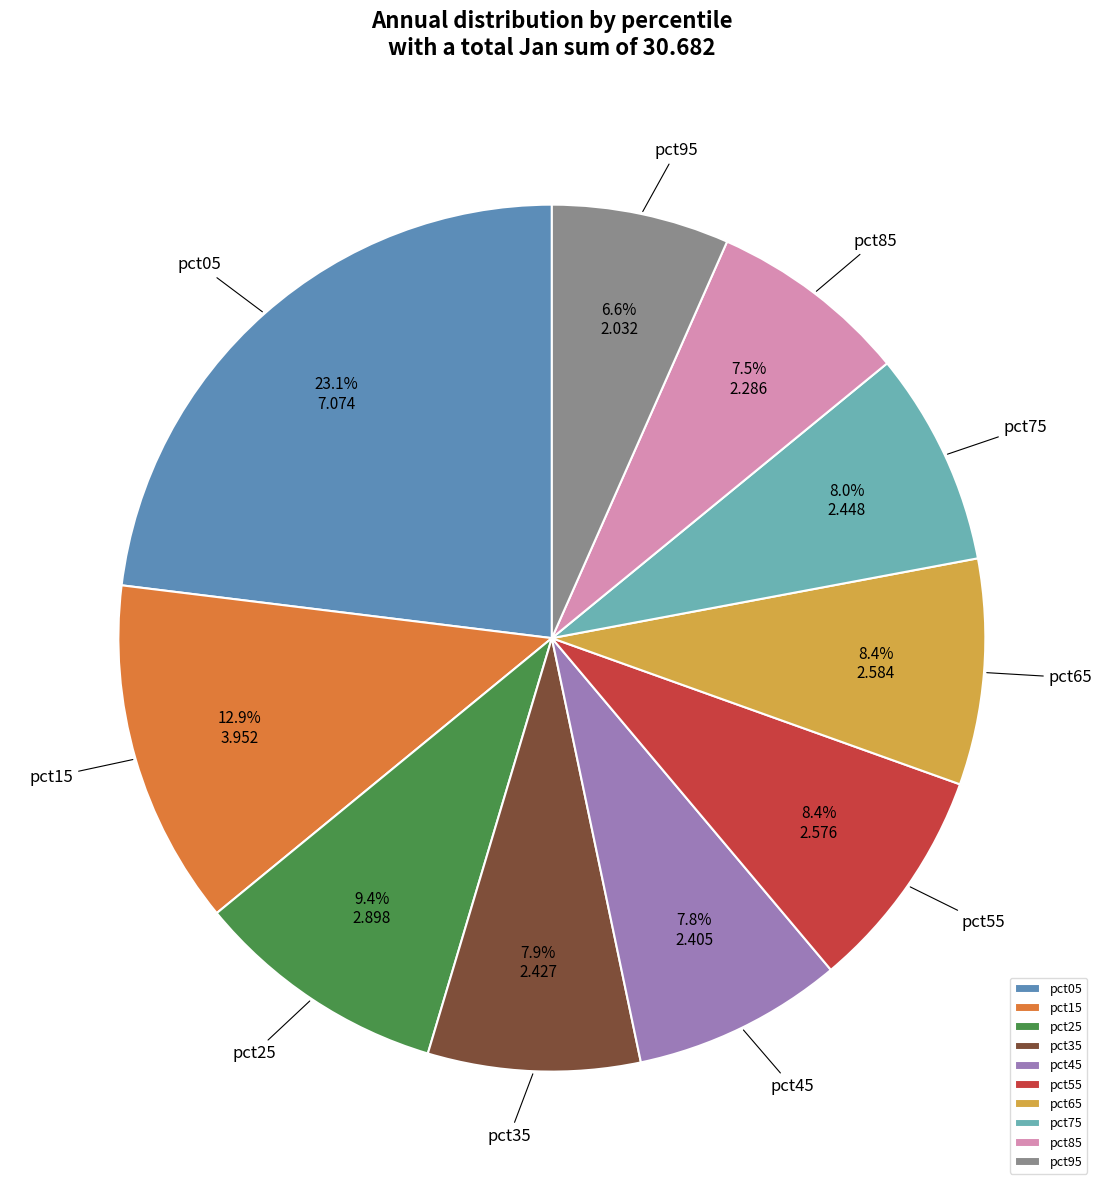

What is the smallest slice in the pie chart?

pct95